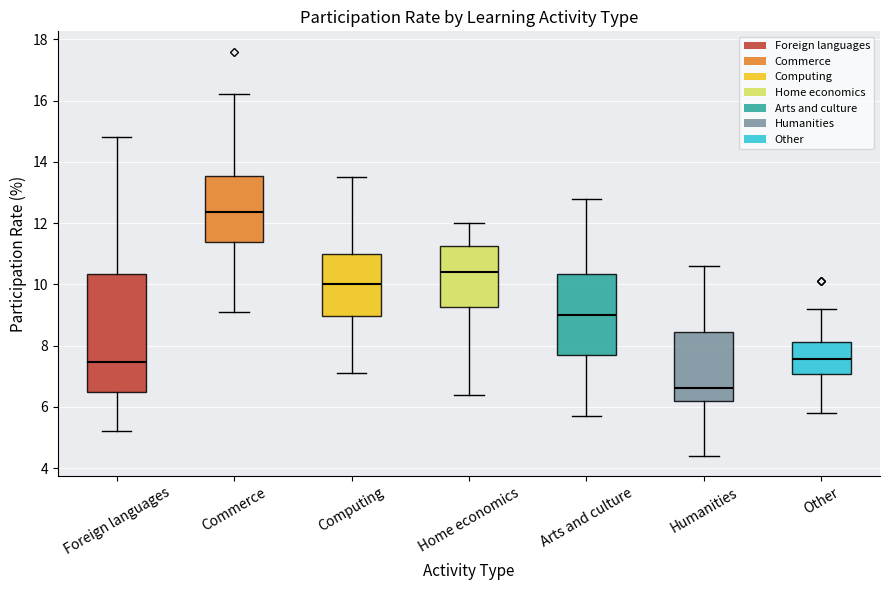

Which box has the lowest median line?

Humanities